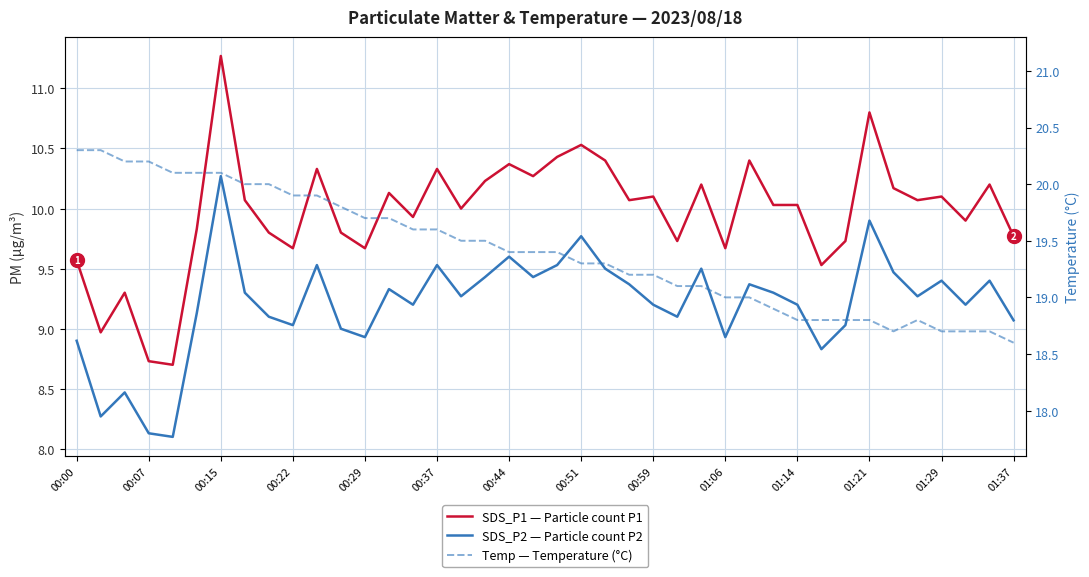

What position from the left is 14?

15